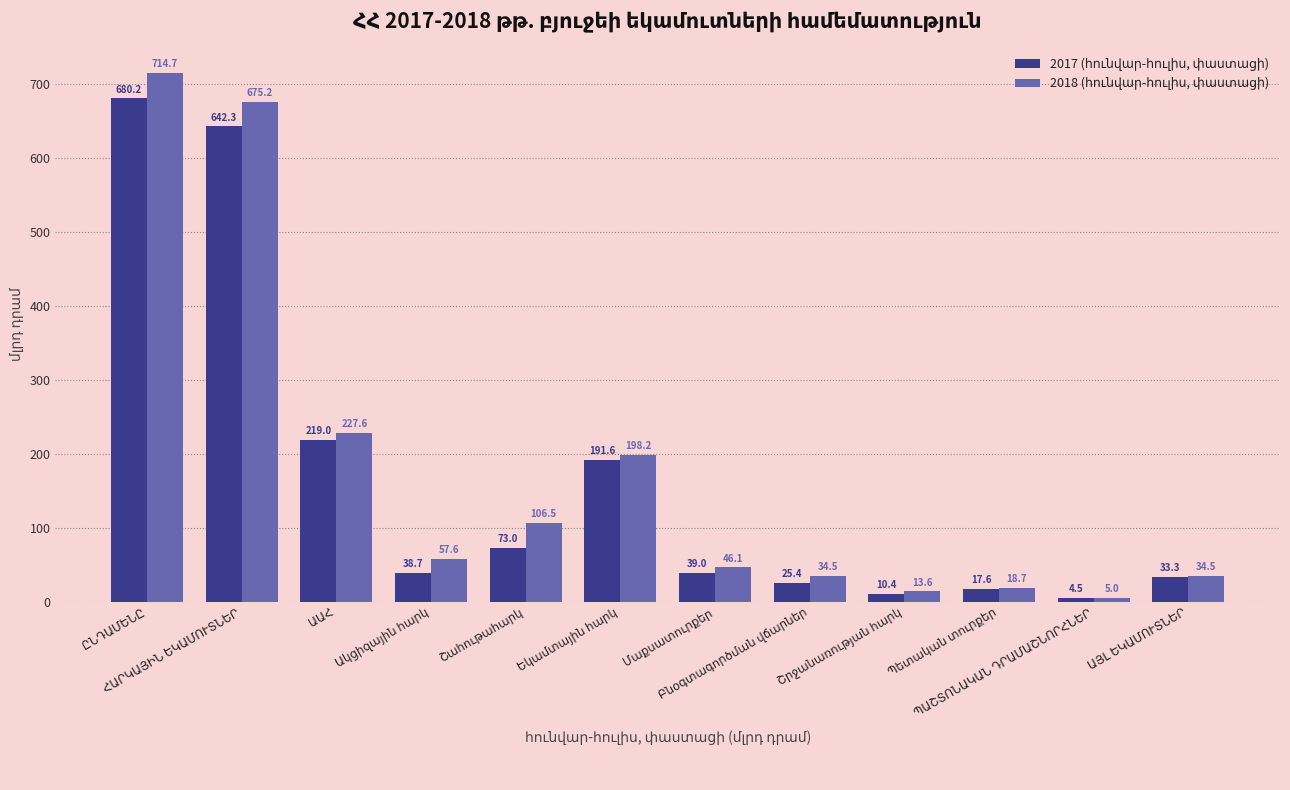

What is the greatest value displayed?

714.7